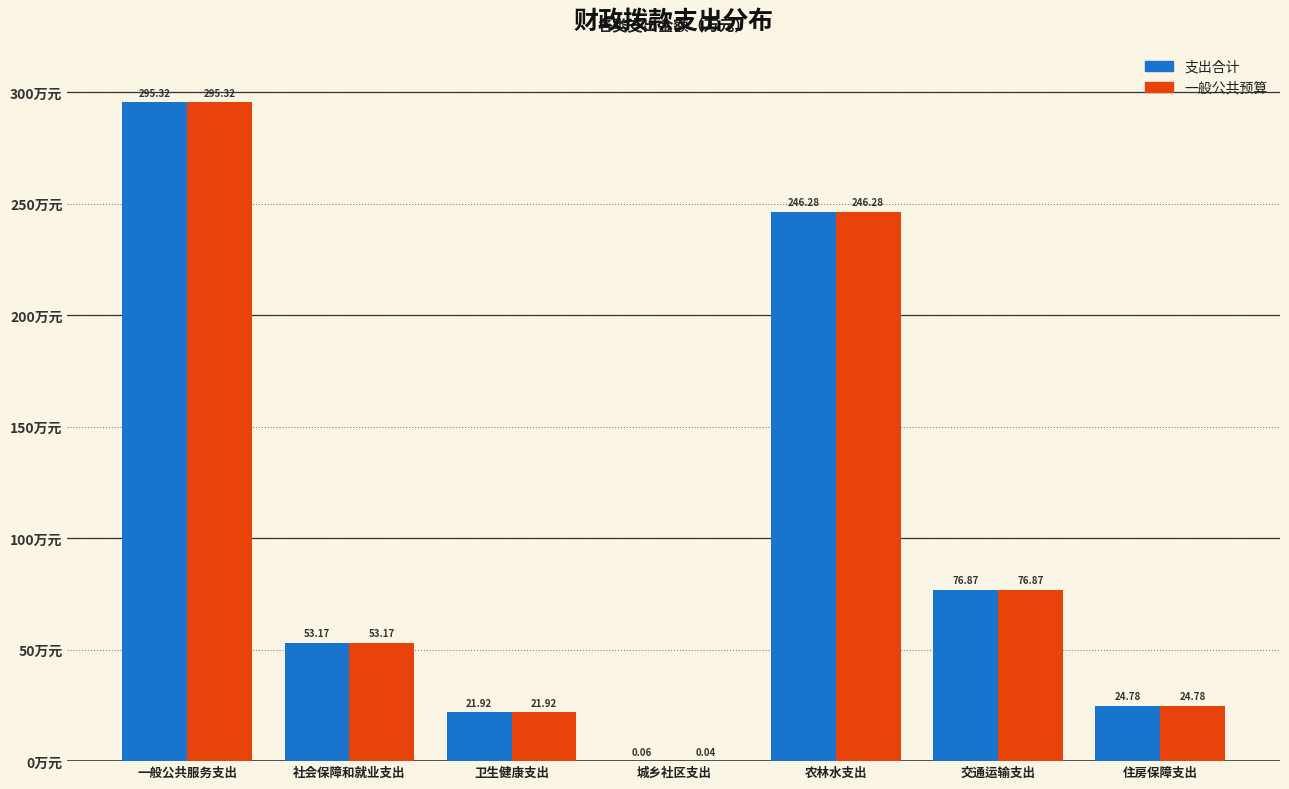

Between 卫生健康支出 and 城乡社区支出, which series saw the biggest shift?

一般公共预算